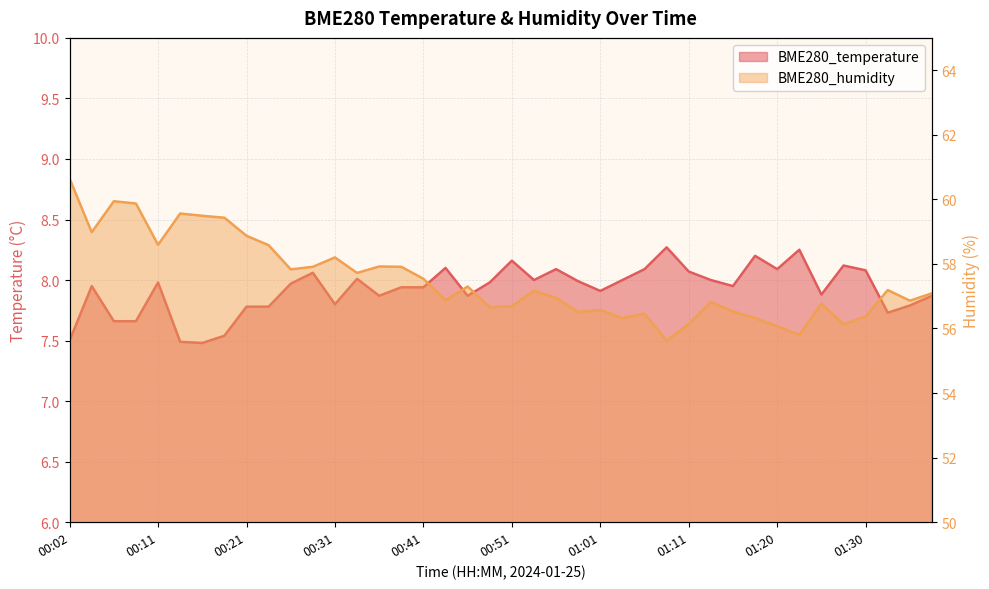

The BME280_temperature series shows 8.0 at 00:58. True or false?

True